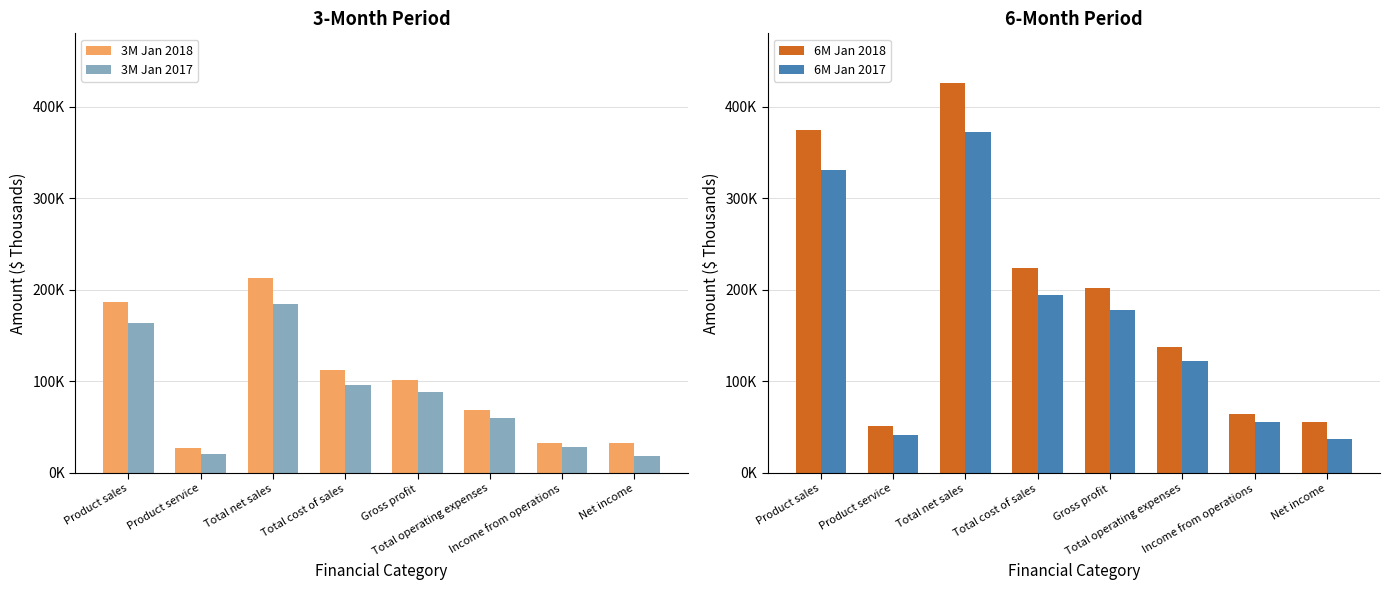

How many values in the 6M Jan 2017 series exceed 177984?

3